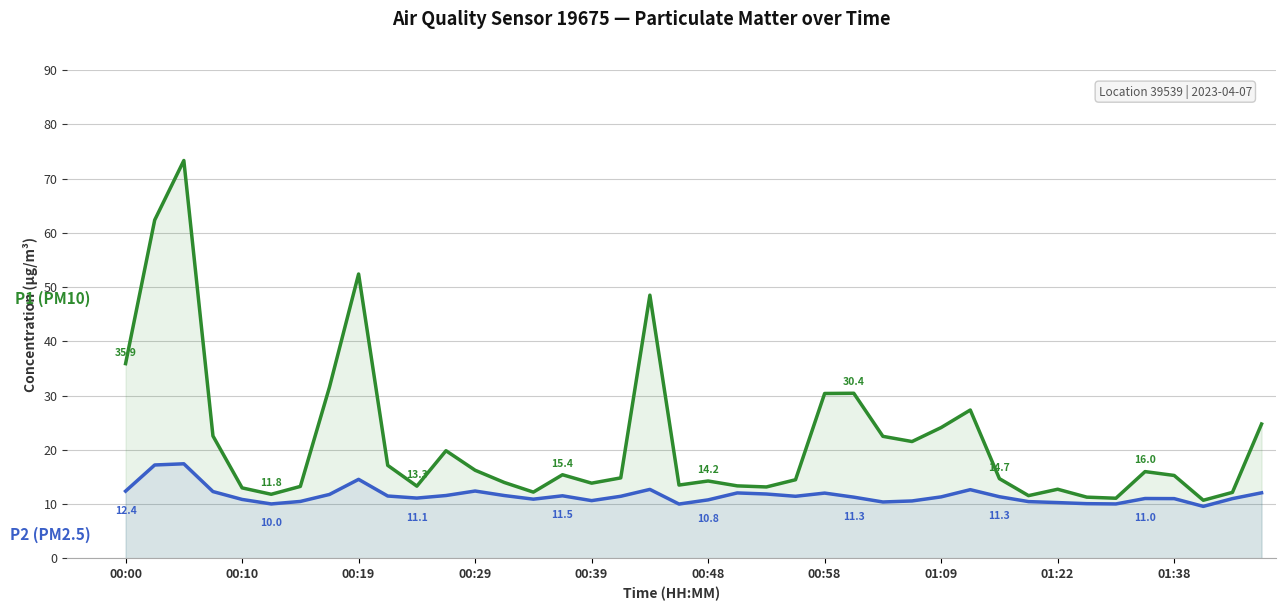

What is the greatest value displayed?

73.3